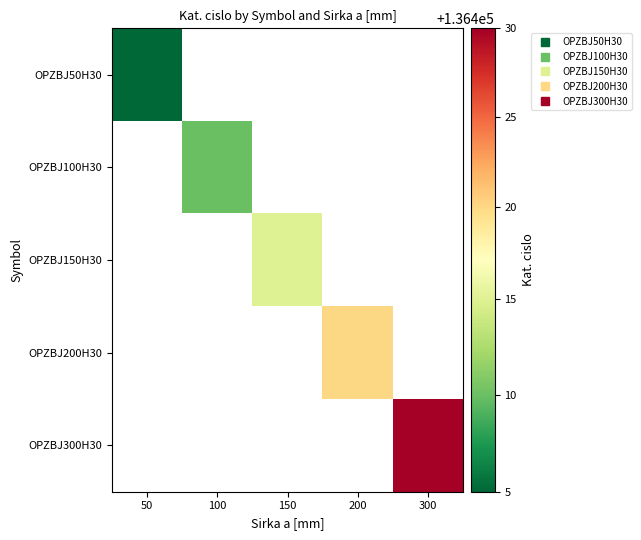

How many distinct data groups are displayed?

5